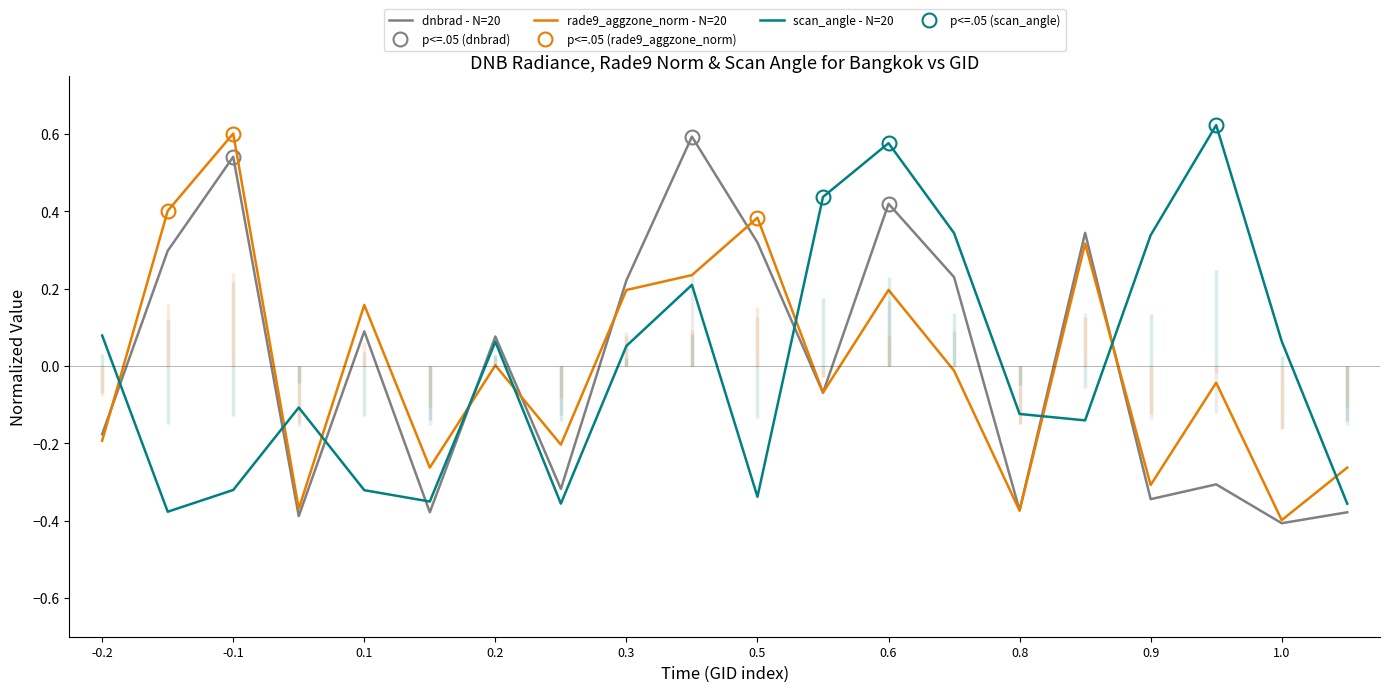

At how many categories does at least one series exceed 0?

15